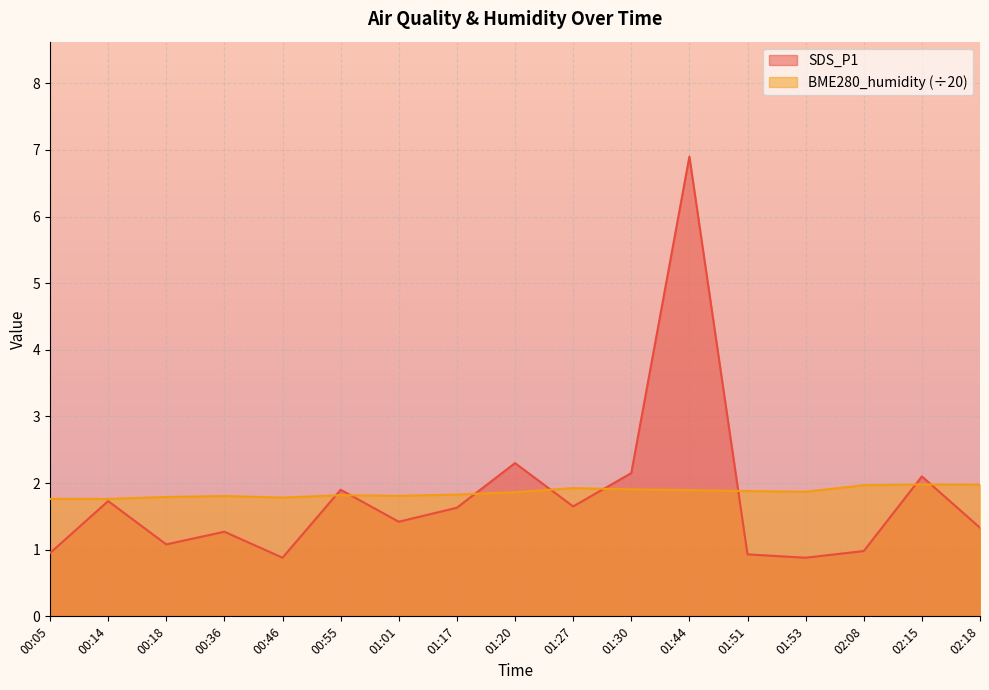

Read the SDS_P1 value at 01:20.

2.3